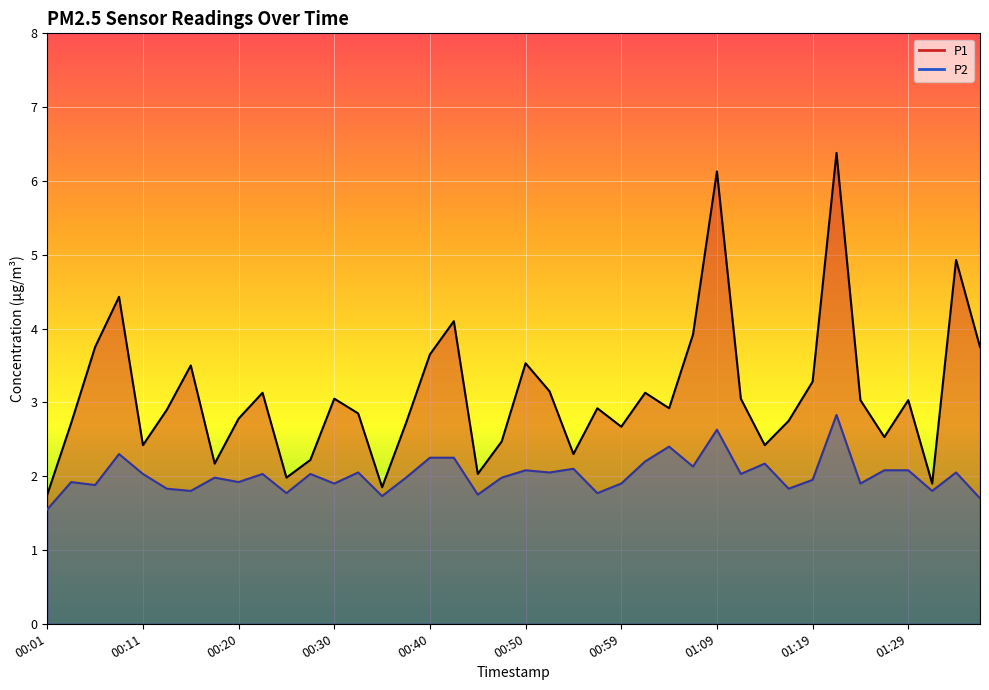

What is the smallest value displayed?

1.6